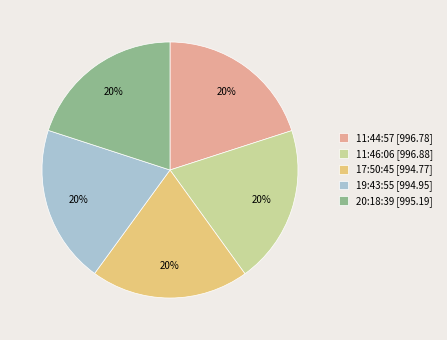

To the nearest percent, what percentage of the pie is 11:46:06 [996.88]?

20%